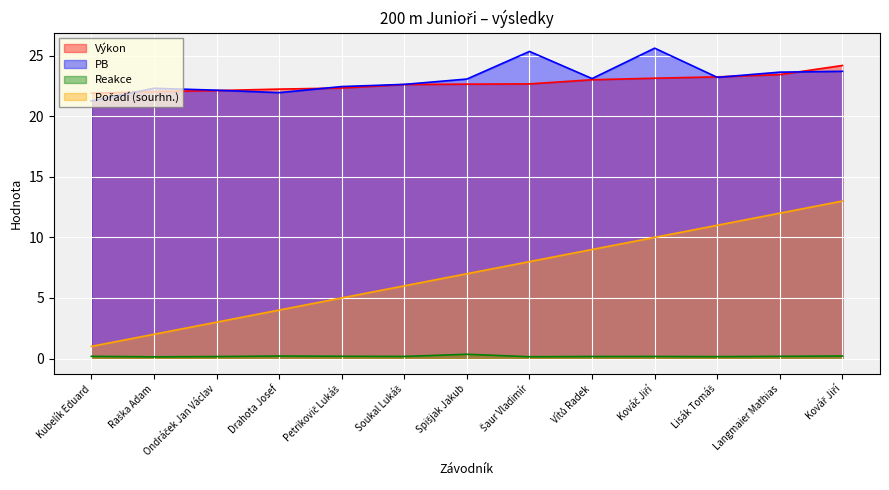

True or false: Pořadí (sourhn.) and PB cross at least once.

False